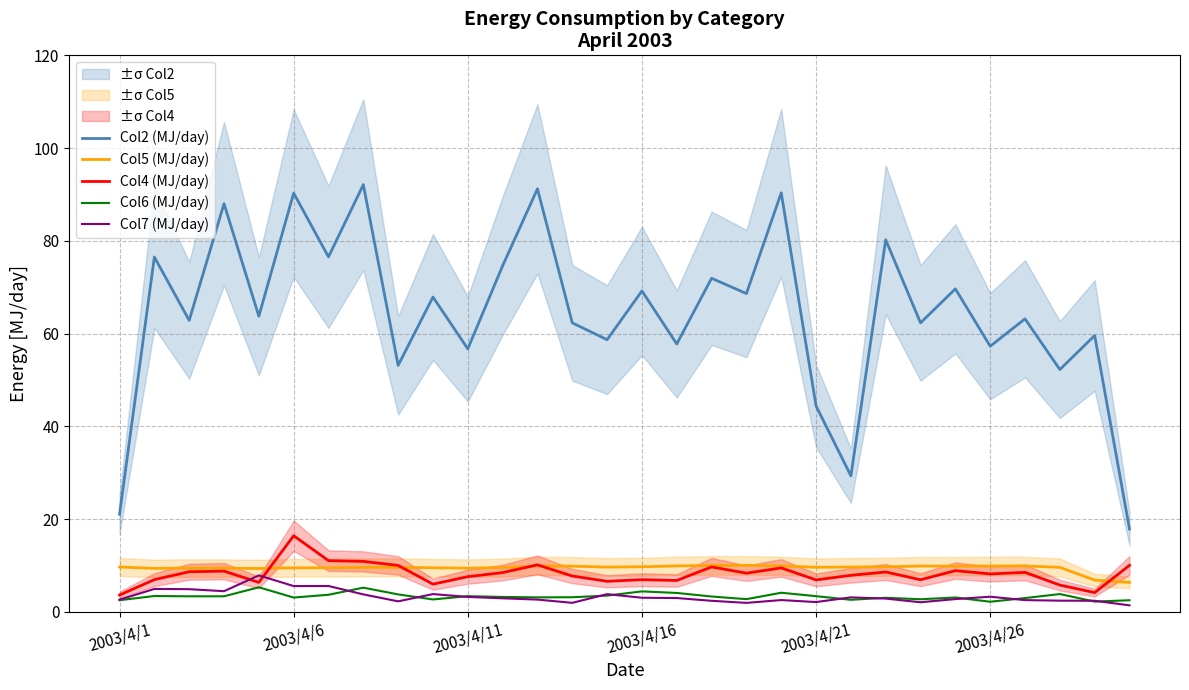

Where does the Col5 (MJ/day) series first go above 9?

2003/4/1